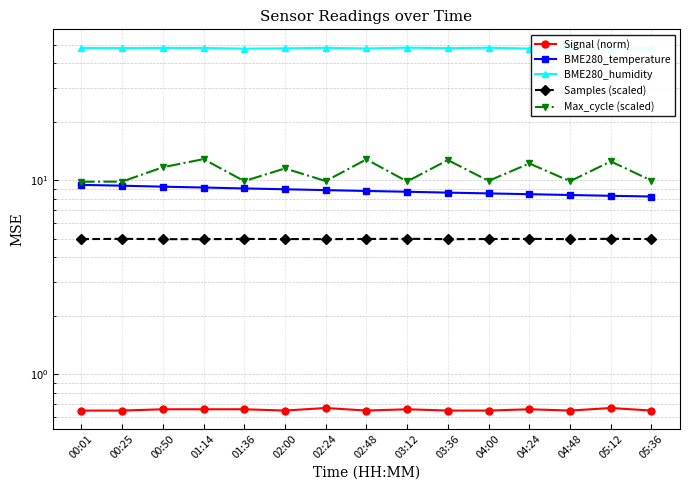

What is the average value of the Signal (norm) series?

0.7